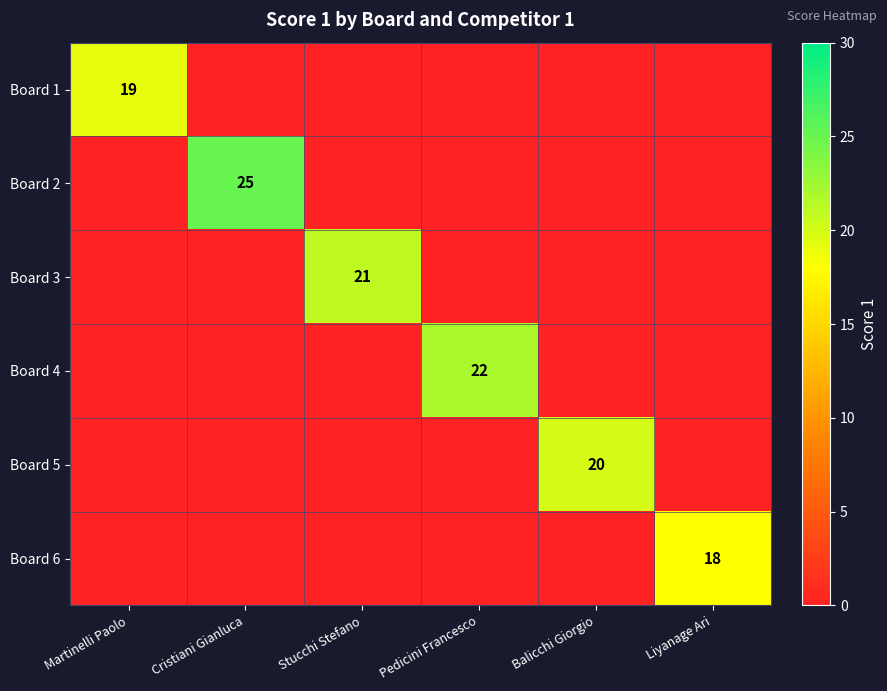

At Balicchi Giorgio, list the series in order from largest to smallest.

Board 5, Board 1, Board 2, Board 3, Board 4, Board 6